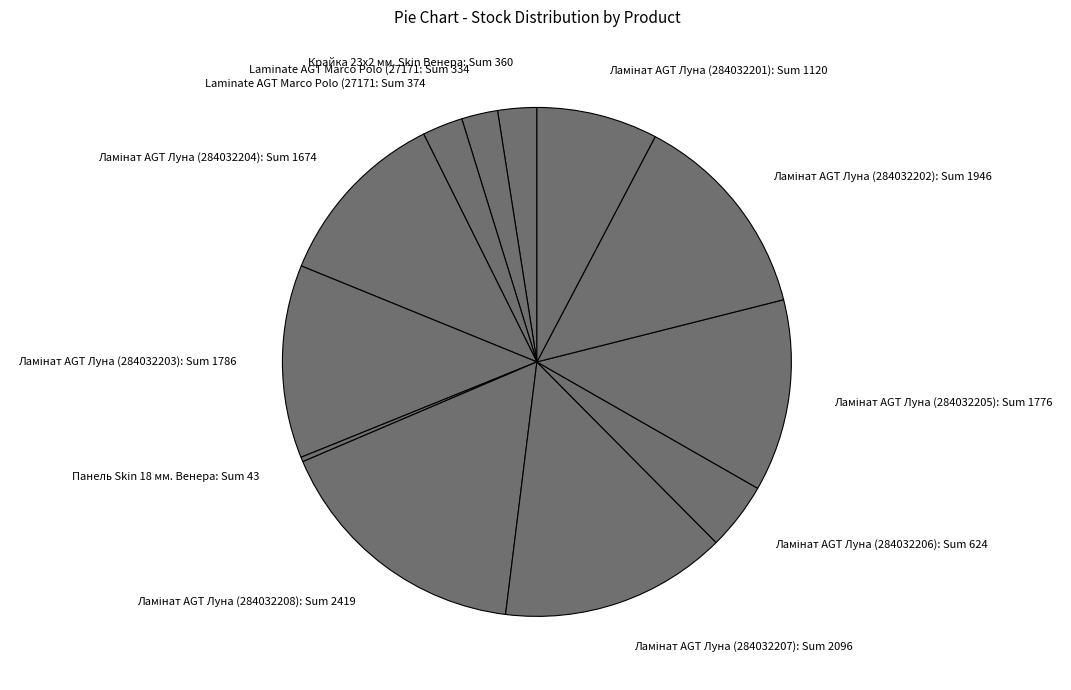

Approximately how many times larger is the value at Крайка 23x2 мм. Skin Венера: Sum 360 compared to Панель Skin 18 мм. Венера: Sum 43?

8.4